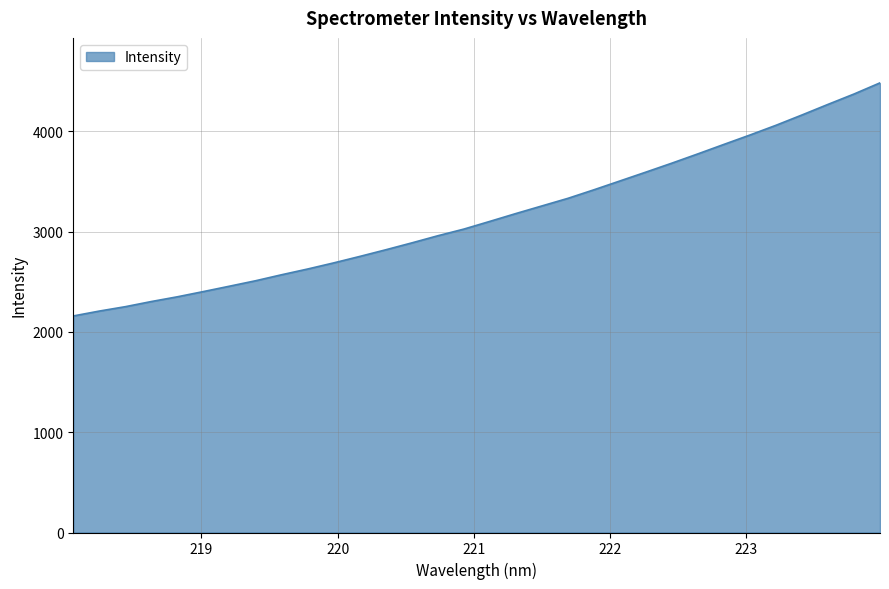

What is the greatest value displayed?

4483.5